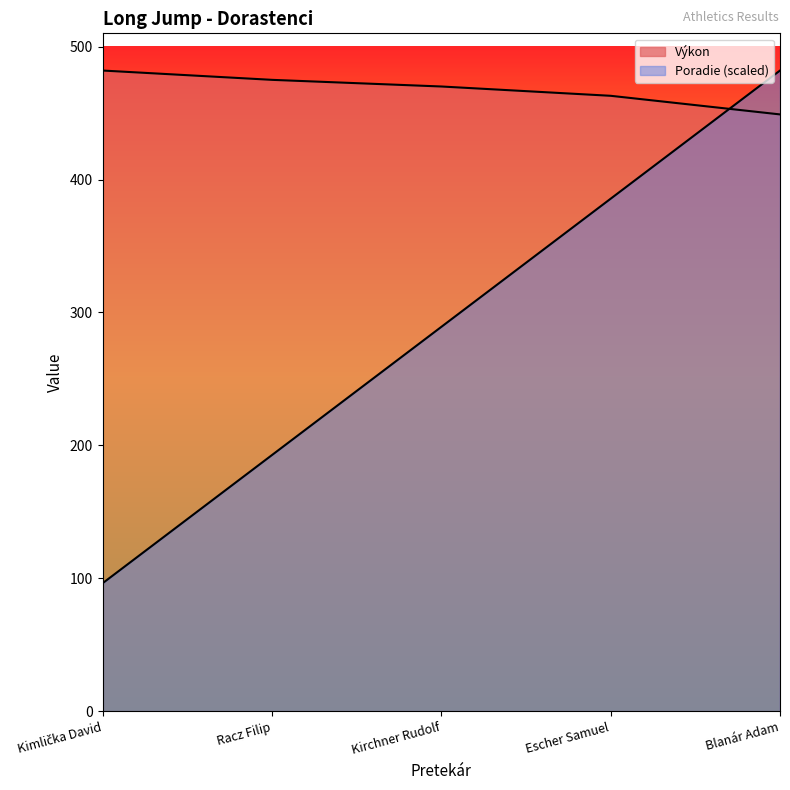

Reading right to left, transcribe all the data shown in this chart.

Poradie: 482.0	385.6	289.2	192.8	96.4
Výkon: 449.0	463.0	470.0	475.0	482.0